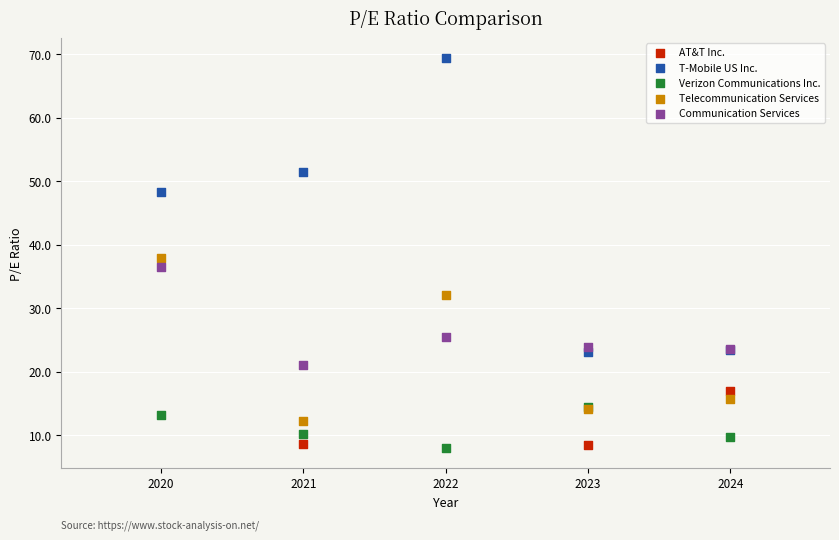

Which series contains the highest Y value?

T-Mobile US Inc.